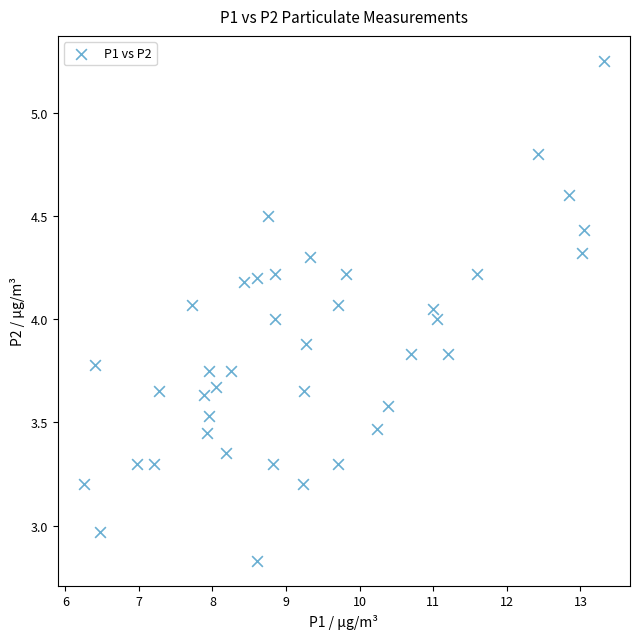

What is the range of Y values (max minus min)?

2.4